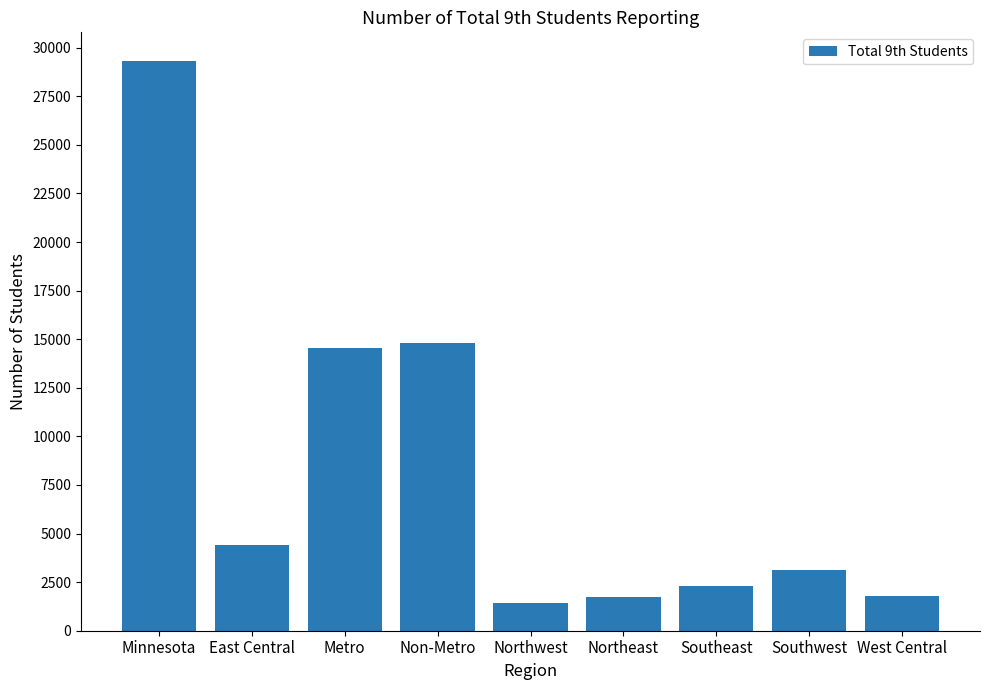

What is the average value?

8160